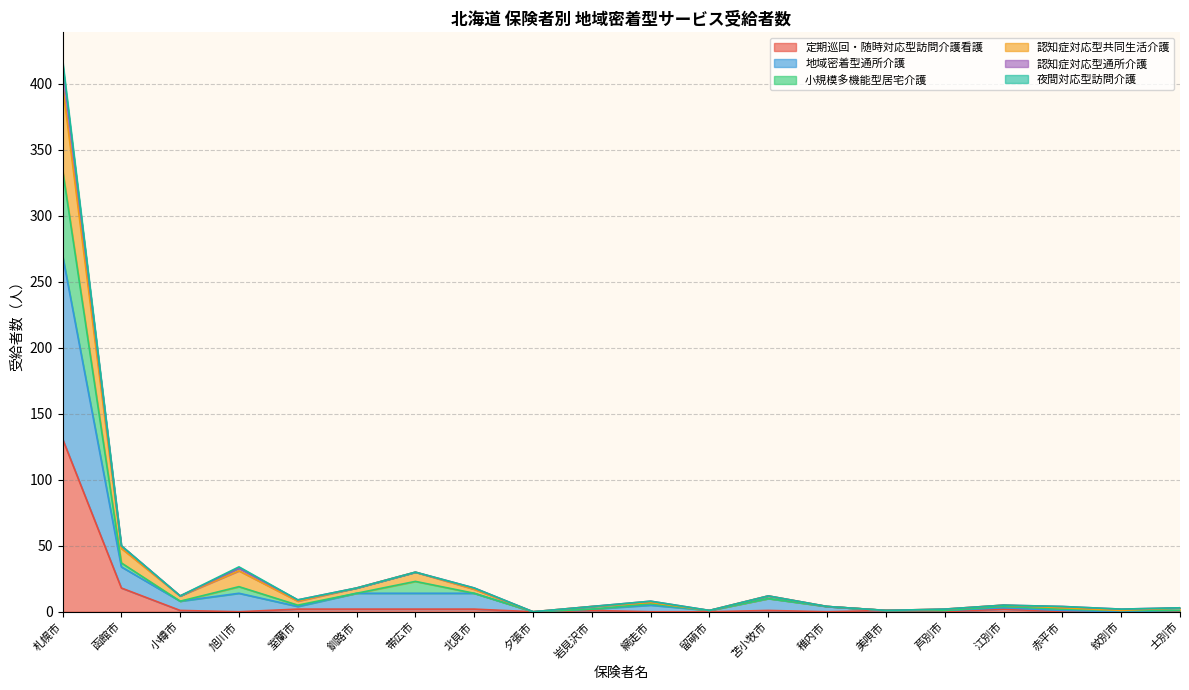

At which category is the sum across all series the highest?

札幌市